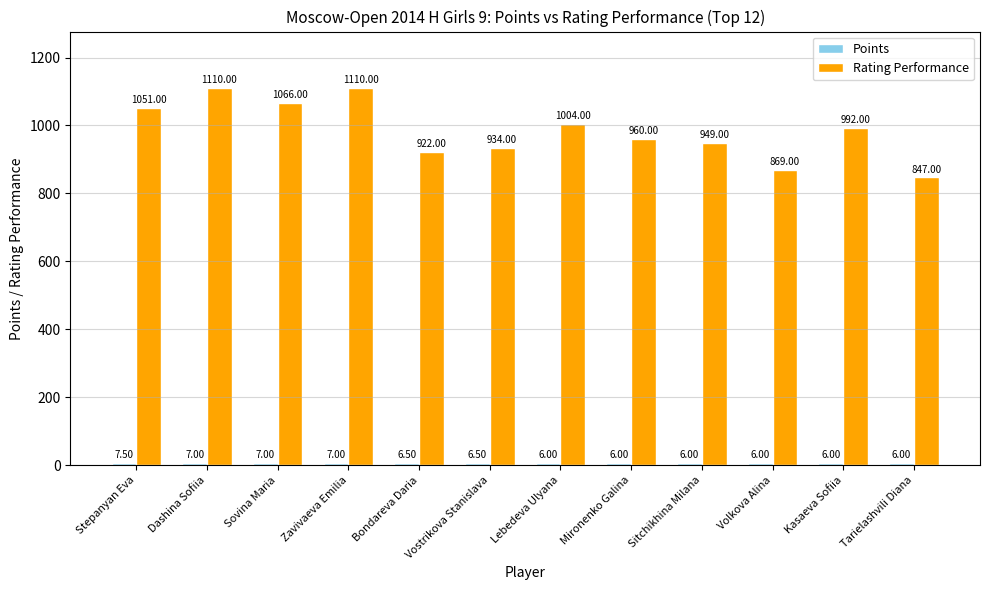

What is the label of the 10th bar from the right?

Sovina Maria